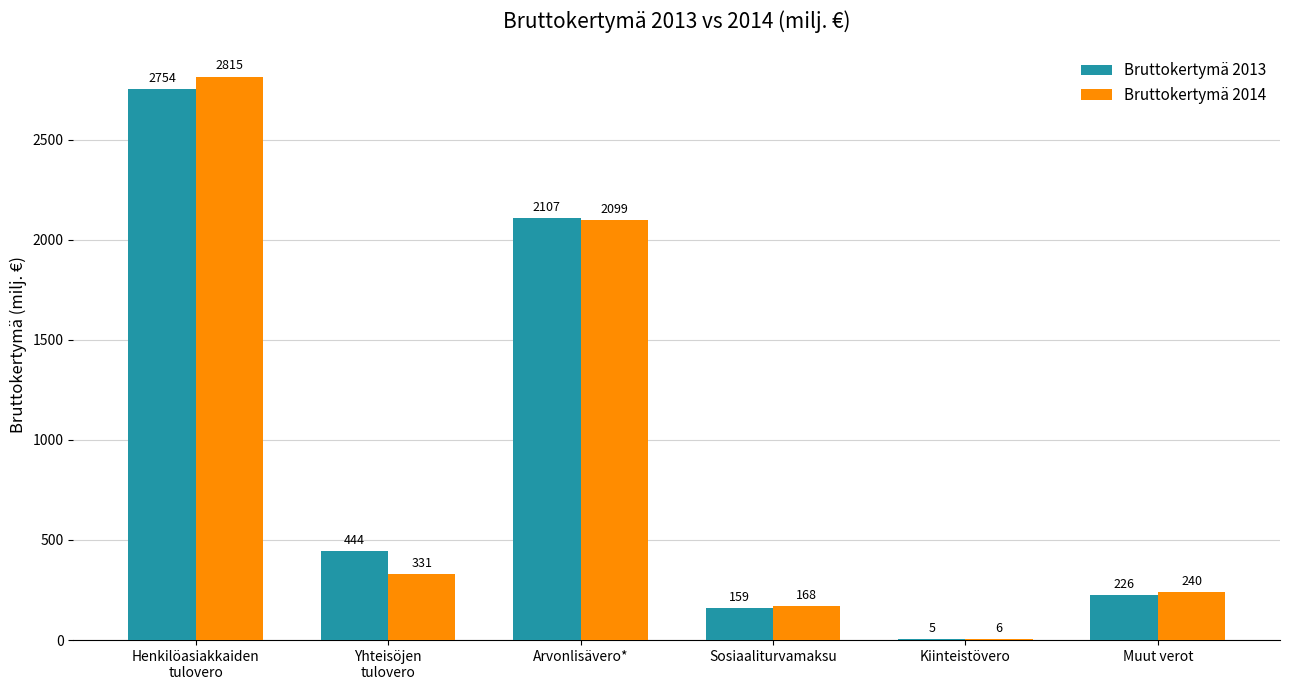

What is the maximum value shown in the chart?

2814.9